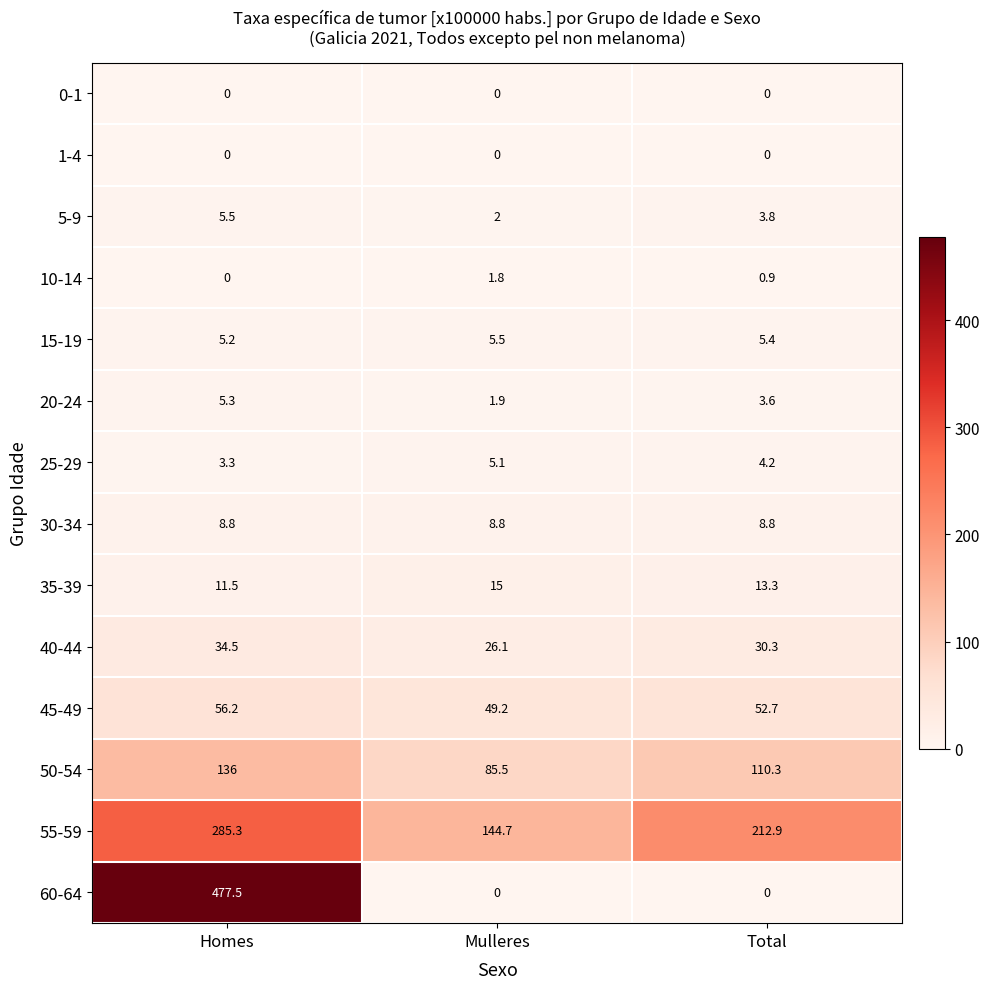

The 25-29 series shows 5.5 at Total. True or false?

False